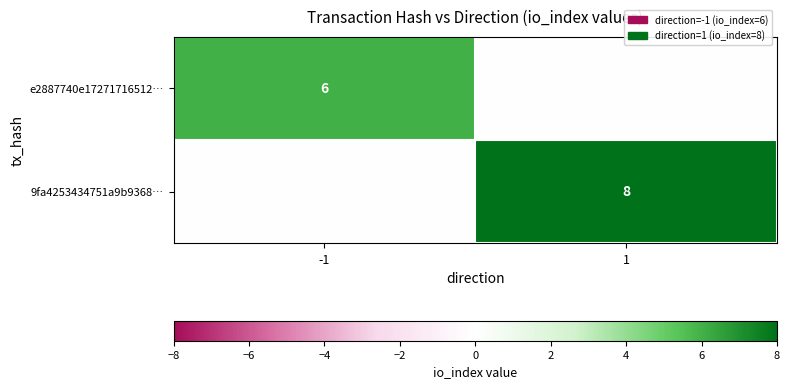

Is it true that e2887740e17271716512… equals 3 at -1?

False